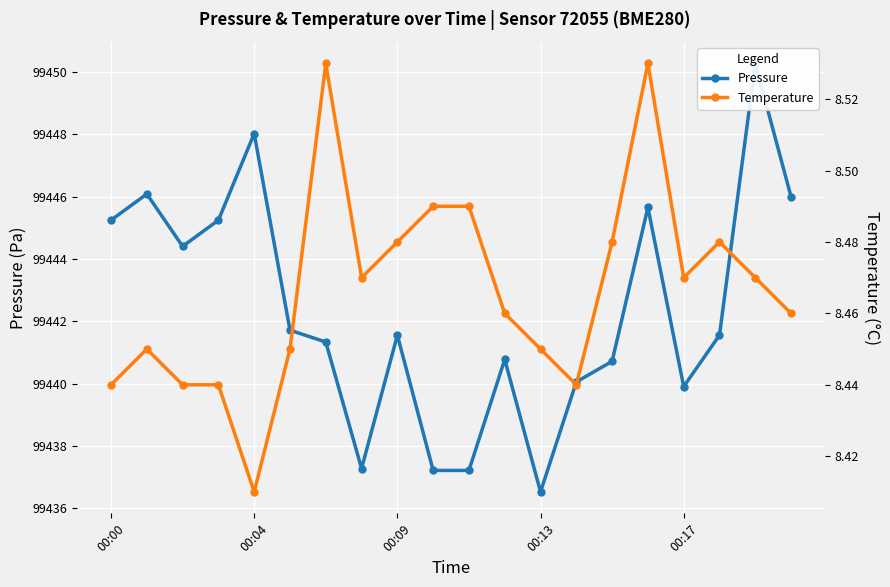

Count the Temperature values in the range 8 to 9.

20